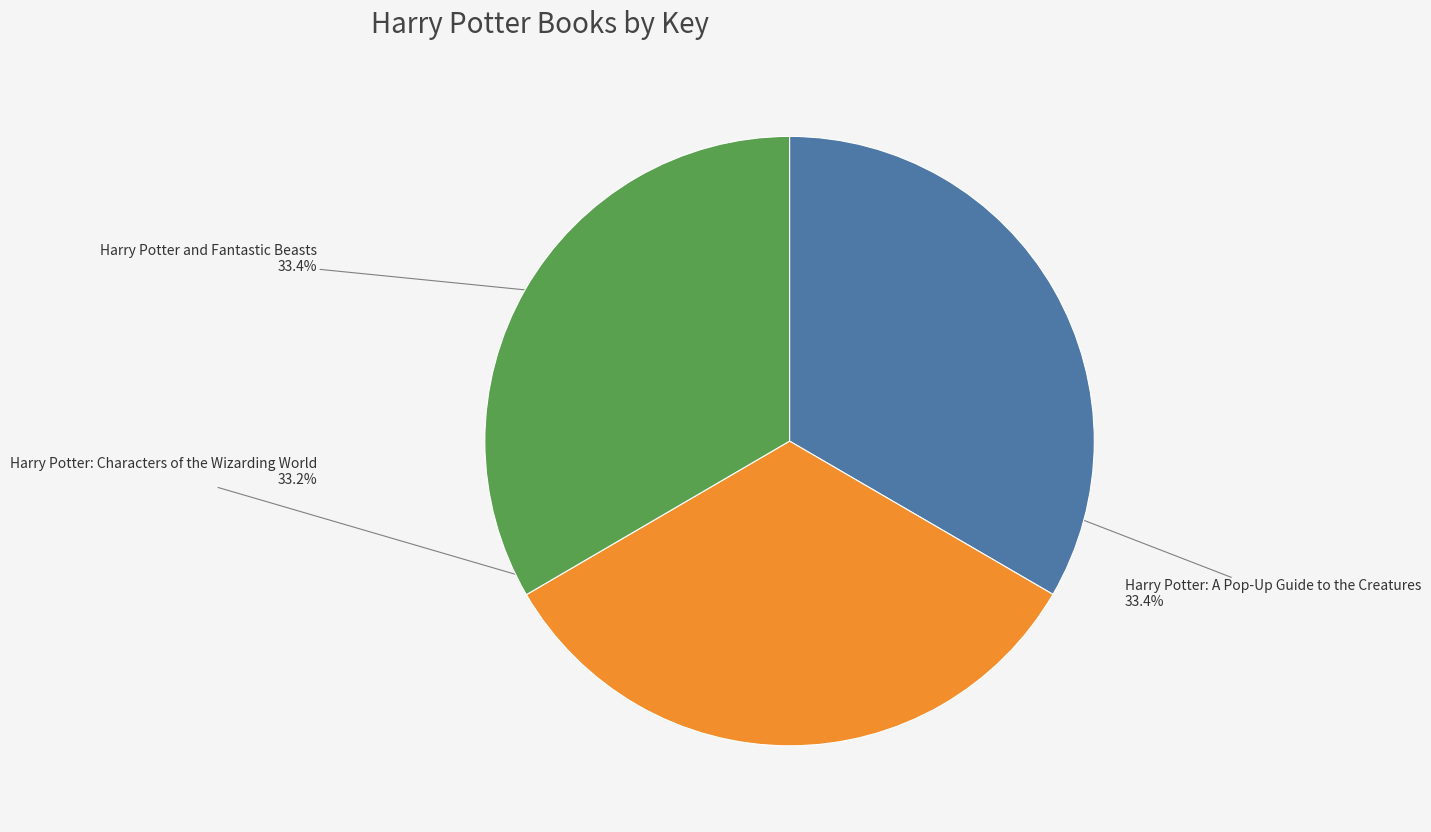

Is Harry Potter: A Pop-Up Guide to the Creatures the majority of the pie?

No